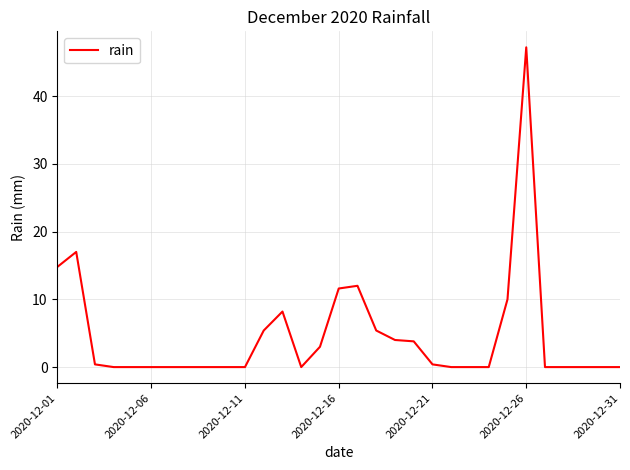

What is the greatest value displayed?

47.2